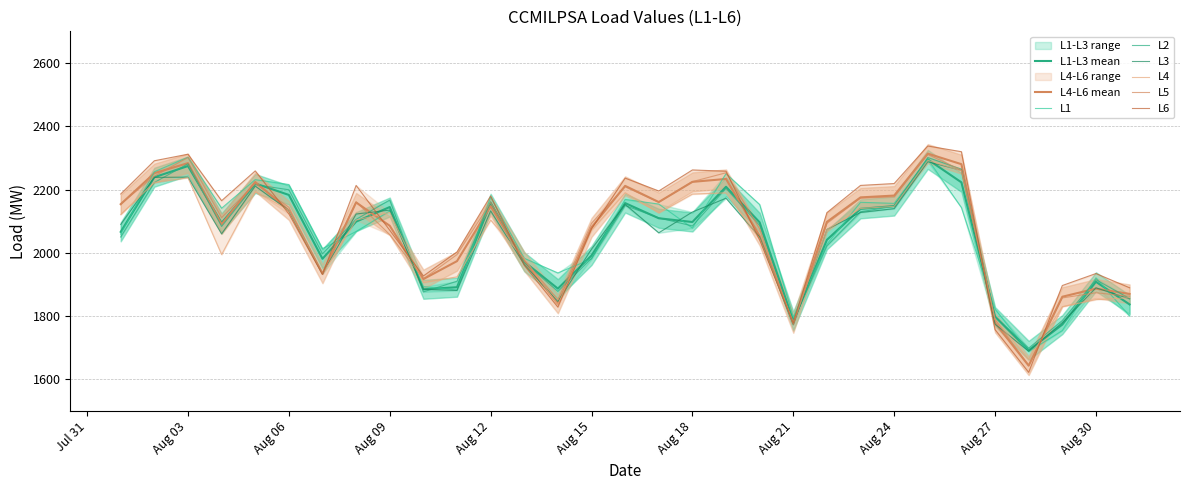

Which series has the largest total across all categories?

L6